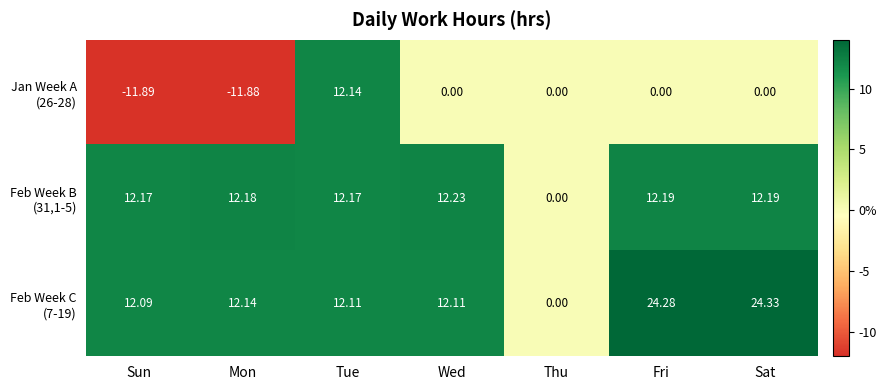

At which category is the sum across all series the highest?

Sat